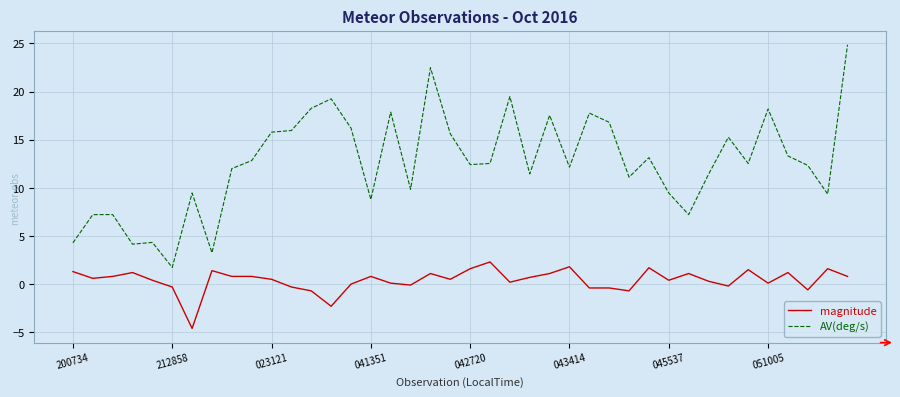

True or false: AV(deg/s) and magnitude intersect in this chart.

False